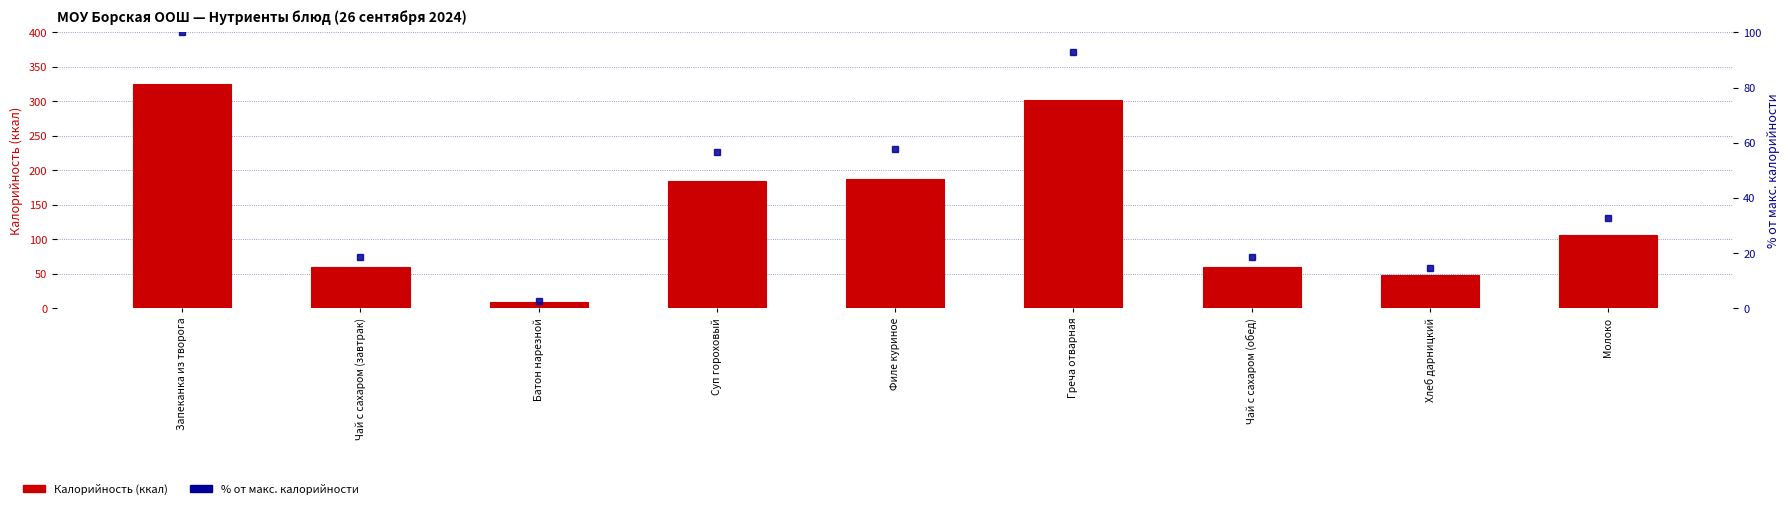

What is the difference between the maximum and minimum values in the Процент от макс. калорийности series?

97.3